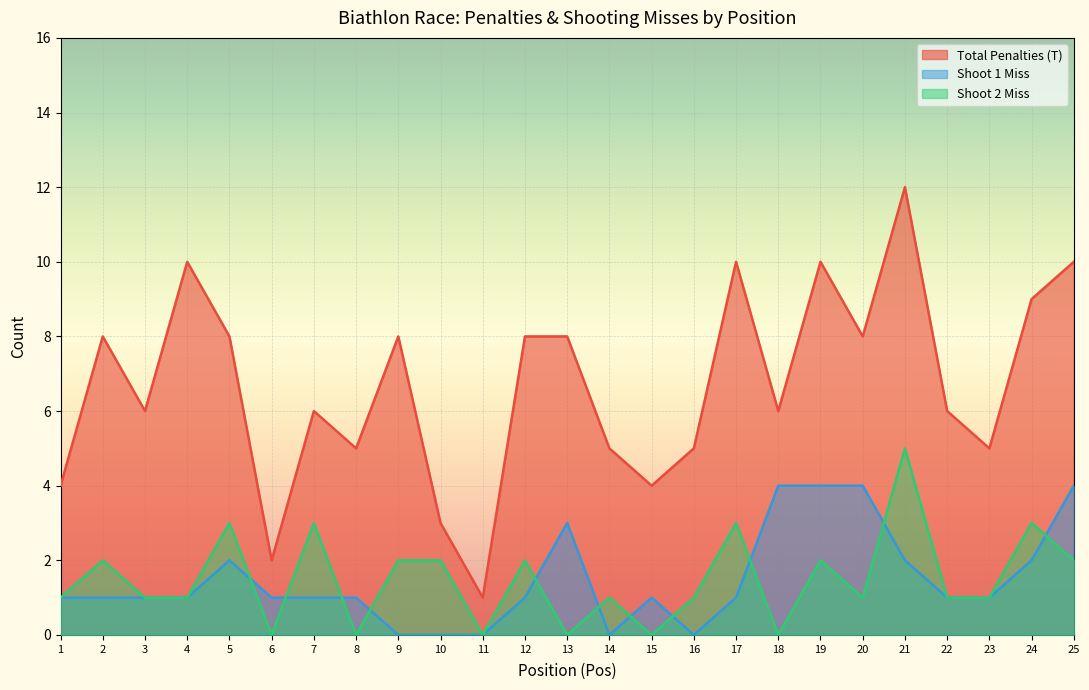

At which label does Shoot 2 Miss first exceed 1?

2